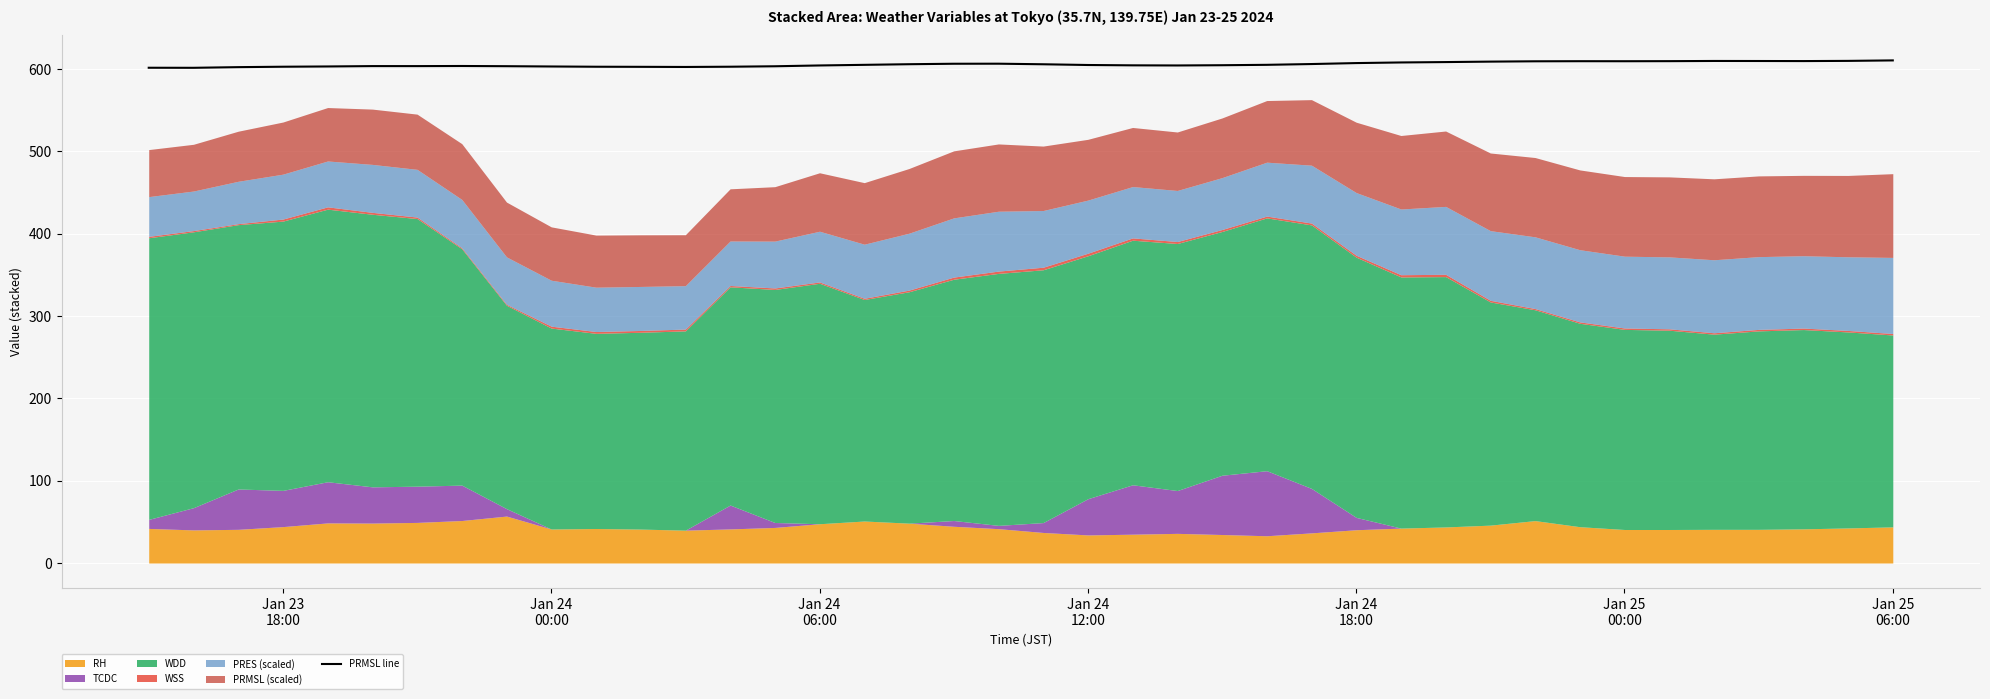

What is the maximum value for PRMSL line?

610.3